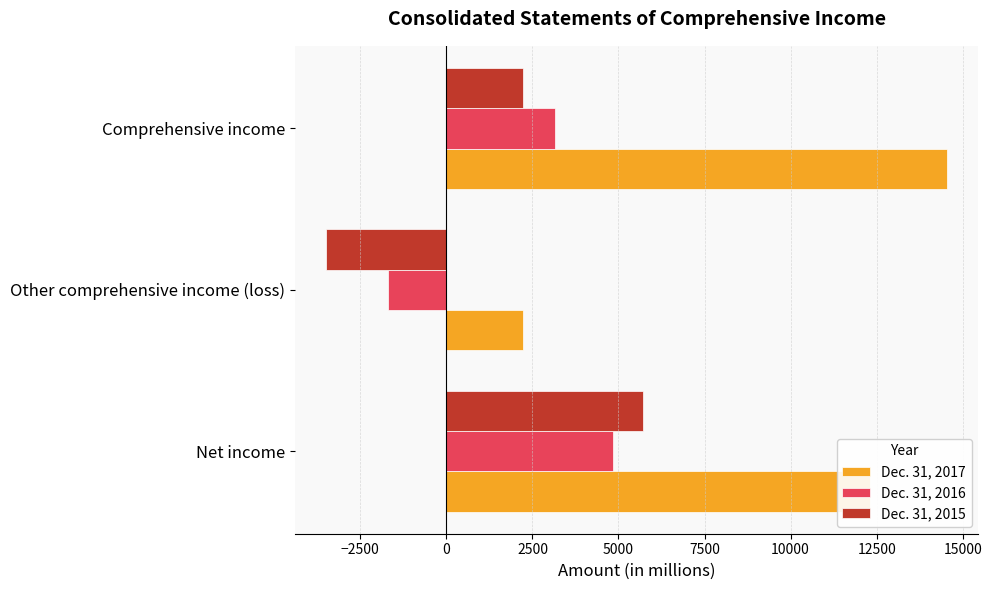

The Dec. 31, 2015 series shows 2371 at Net income. True or false?

False